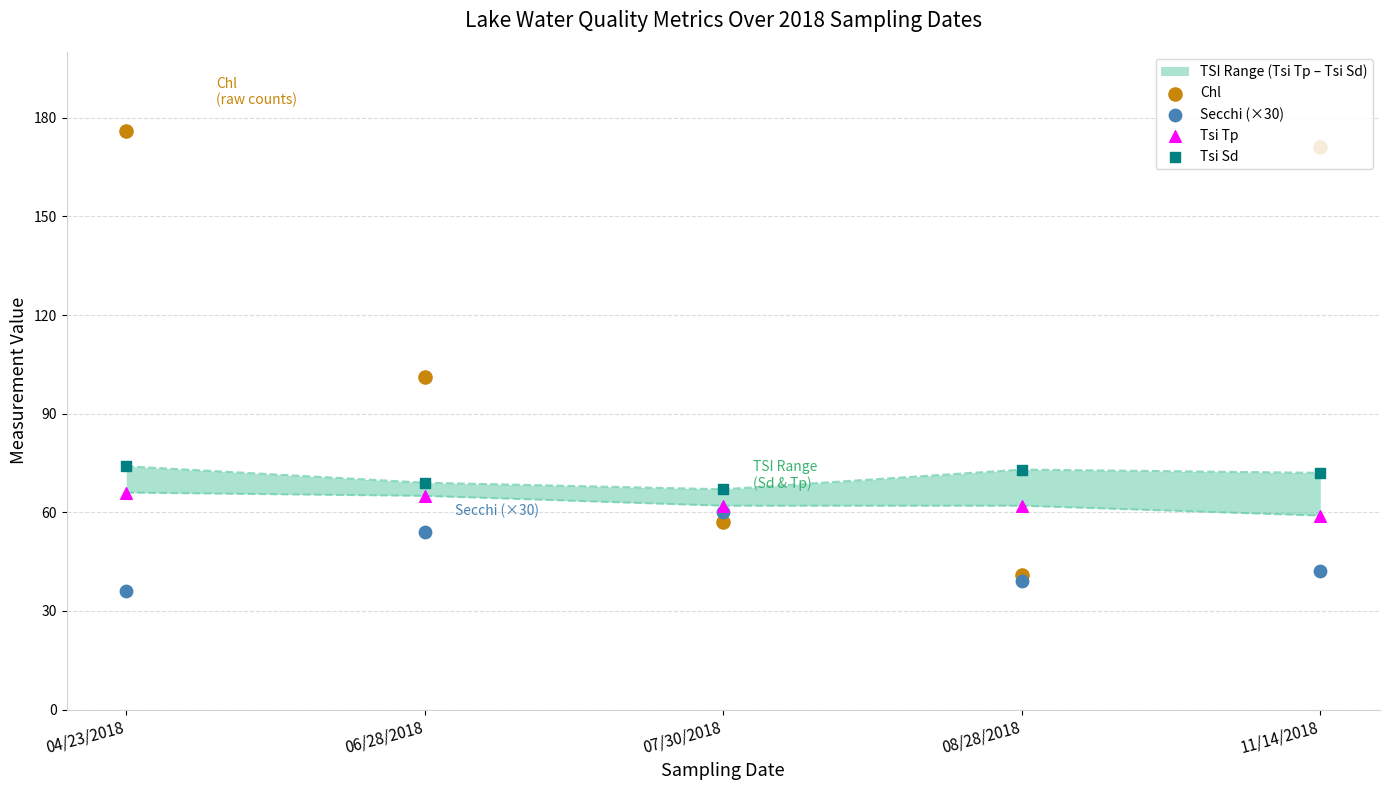

At how many categories does at least one series exceed 145?

2